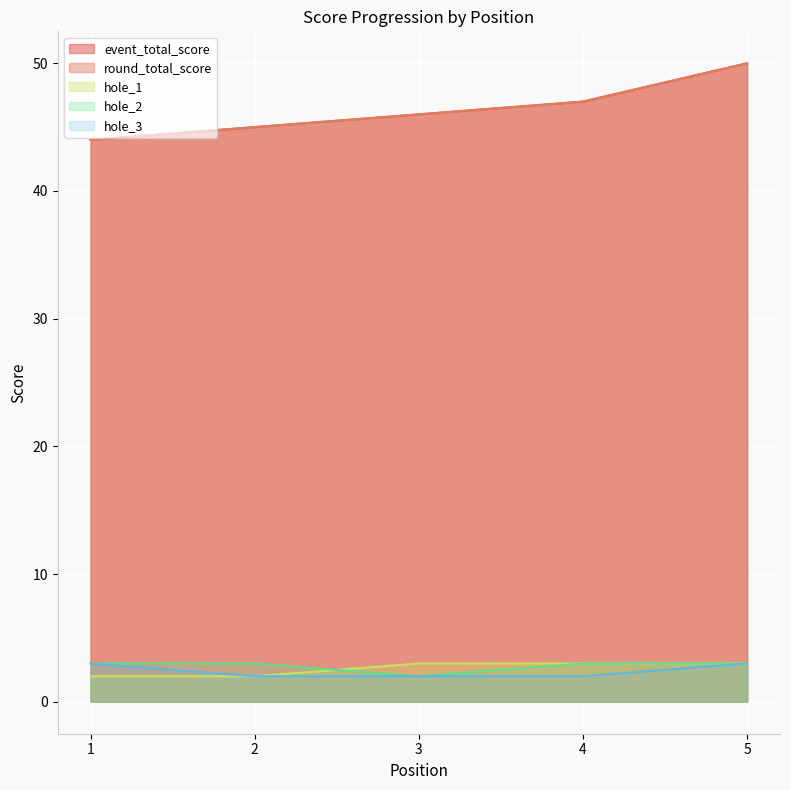

What value does the round_total_score series have at 1?

44